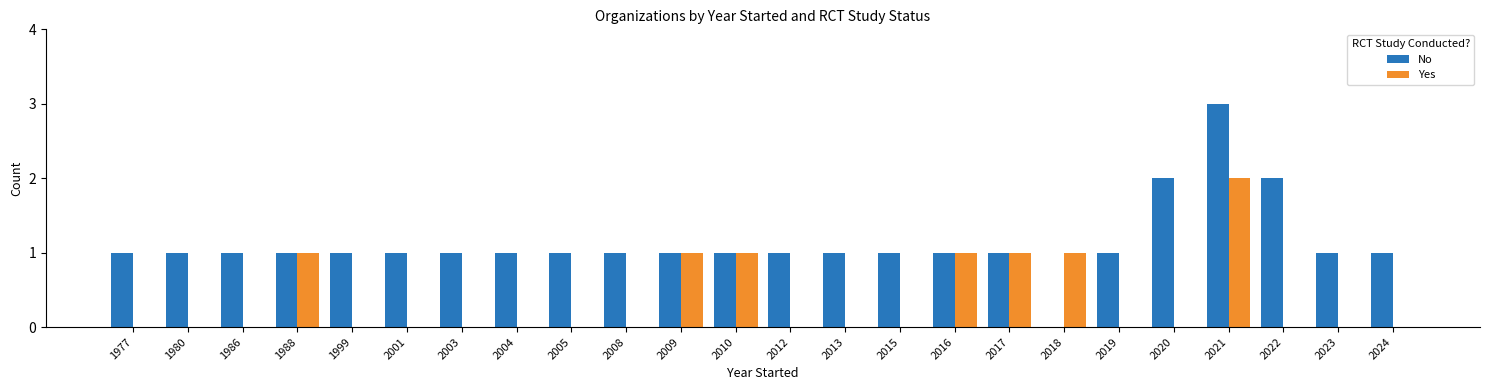

True or false: No has a value of 1 at 2024.

True